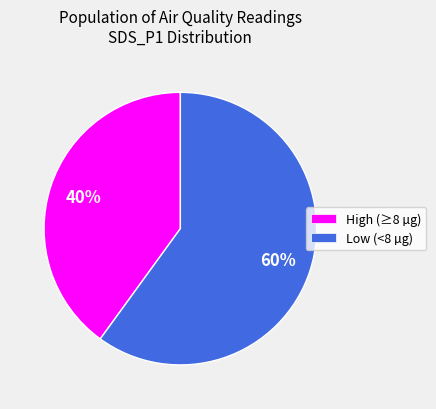

To the nearest percent, what is the average slice percentage?

50%